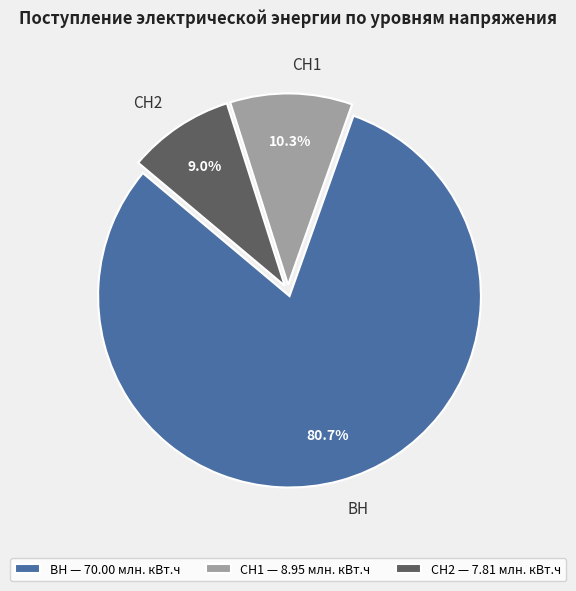

What is the ratio of the value at СН2 to the value at ВН?

0.1